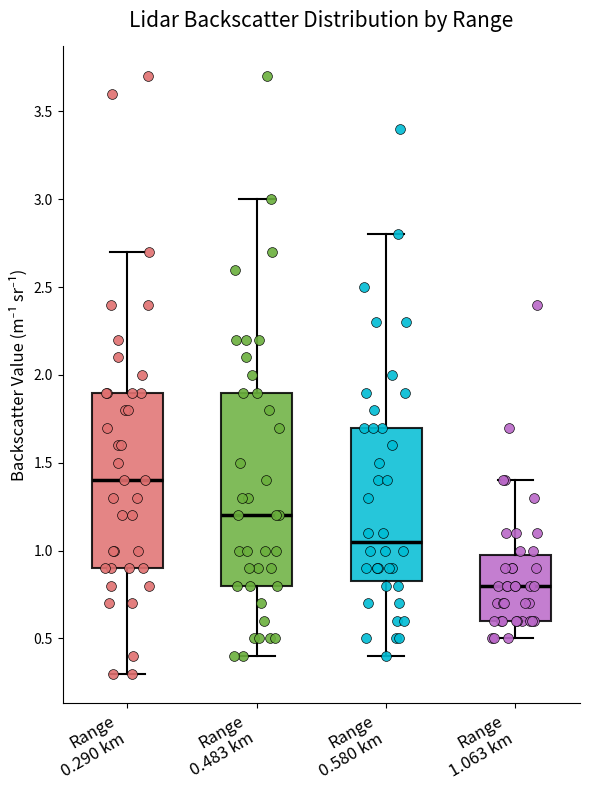

Which box is the tallest, from its lower edge to its upper edge?

Range 0.483 km